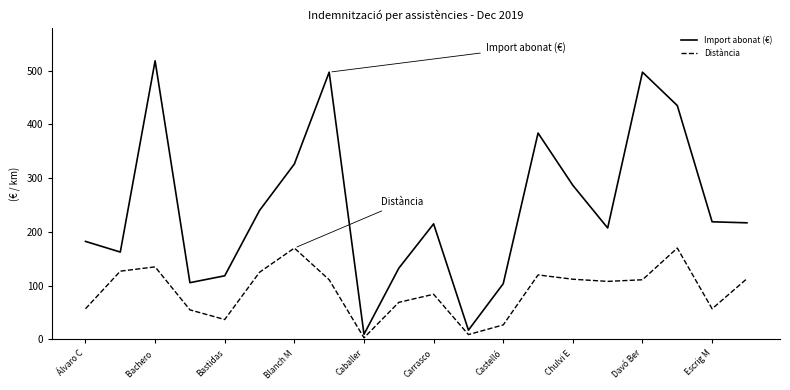

What is the difference between the maximum and minimum values in the Import abonat (€) series?

508.8